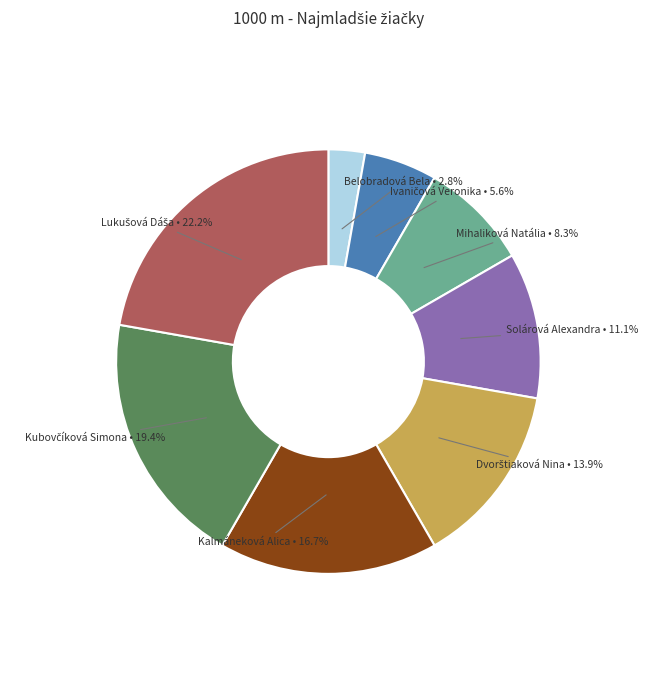

Does any single category account for the majority?

No